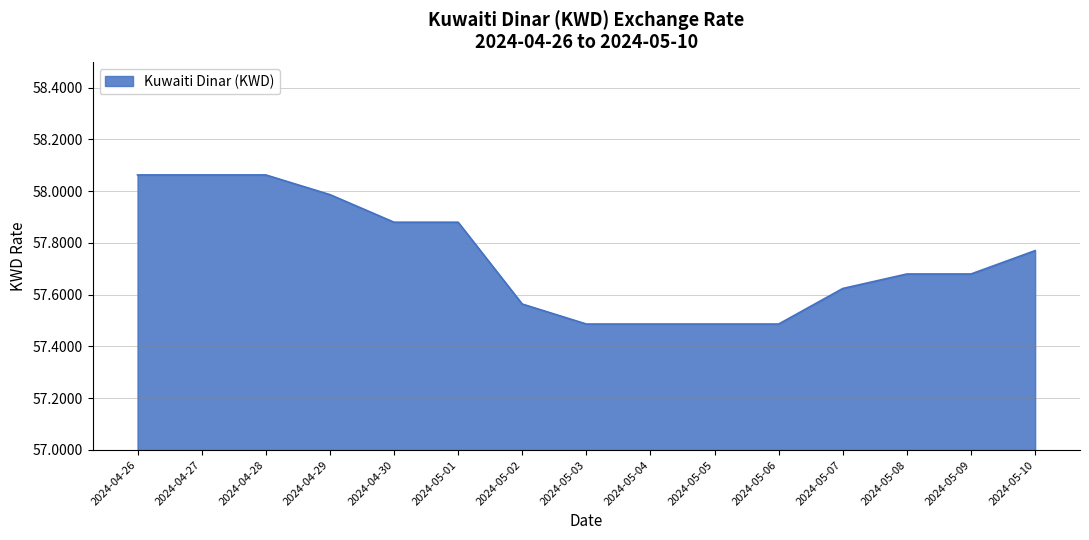

What is the smallest value displayed?

57.5